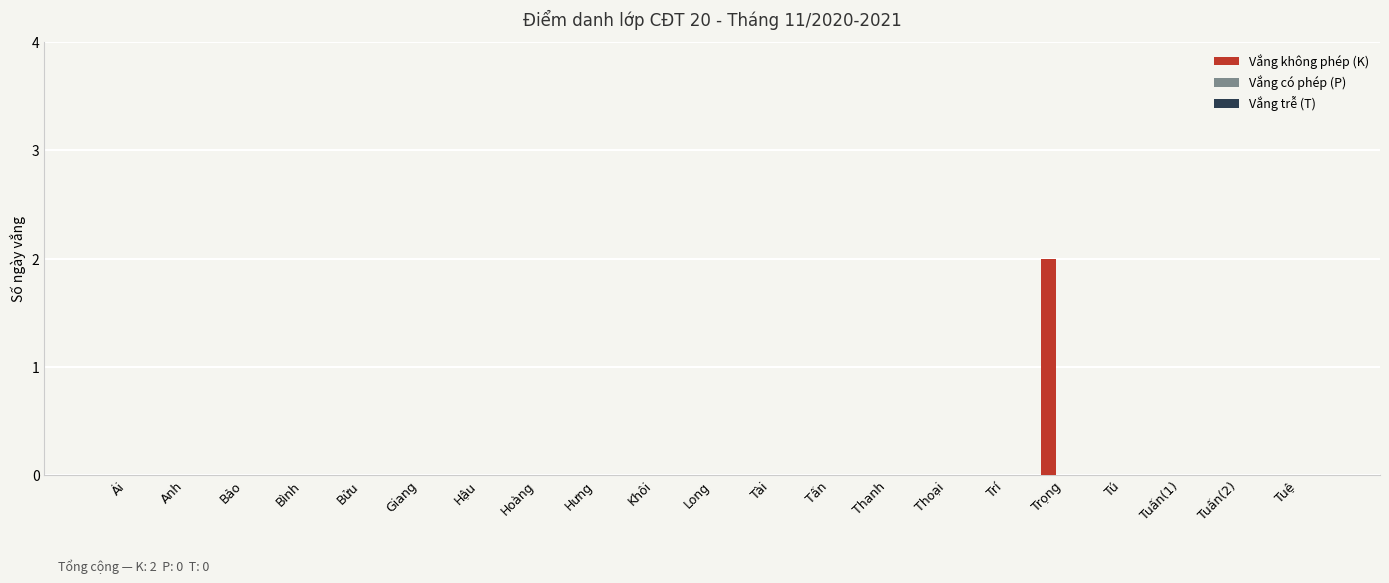

Does the chart contain stacked bars?

No